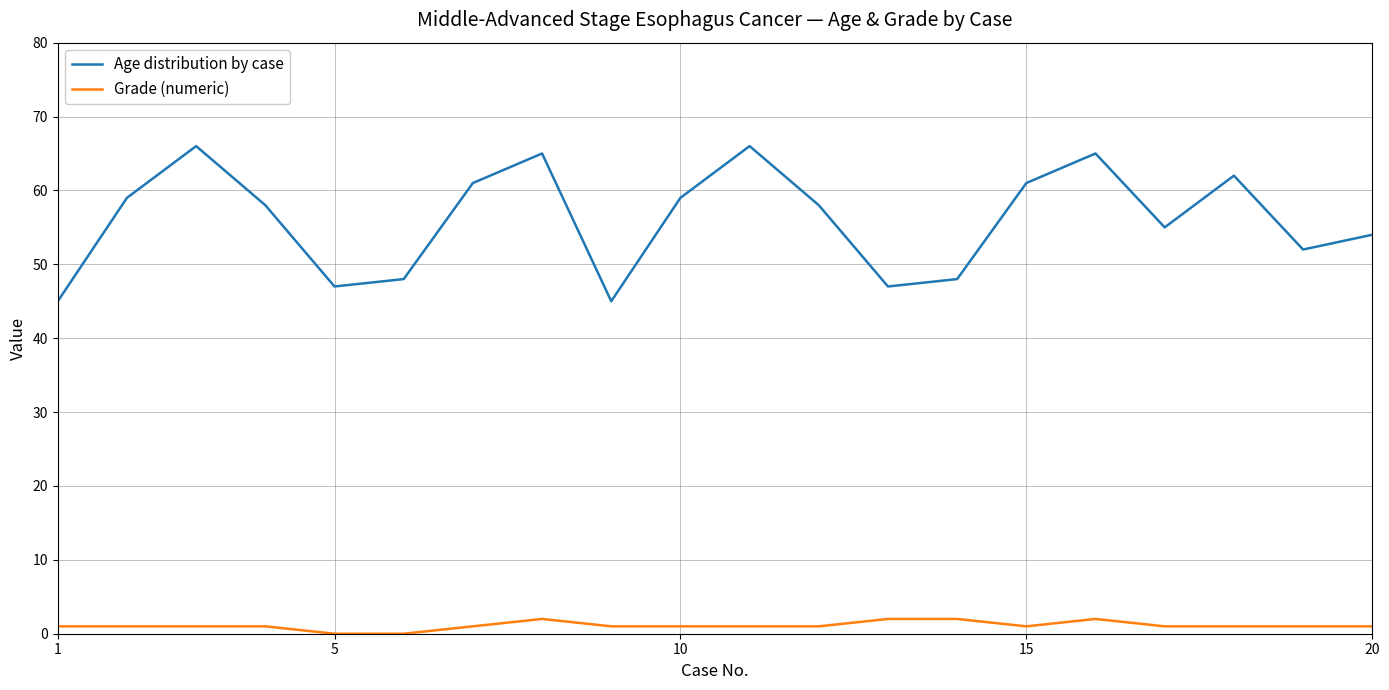

In Age distribution by case, how many points are lower than both neighbors (excluding endpoints)?

5